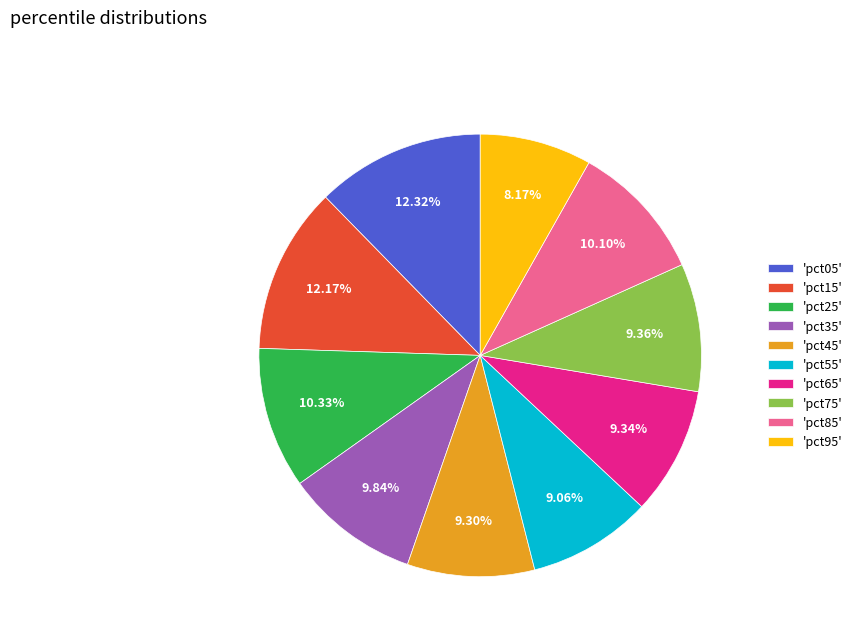

How many slices are in this pie chart?

10